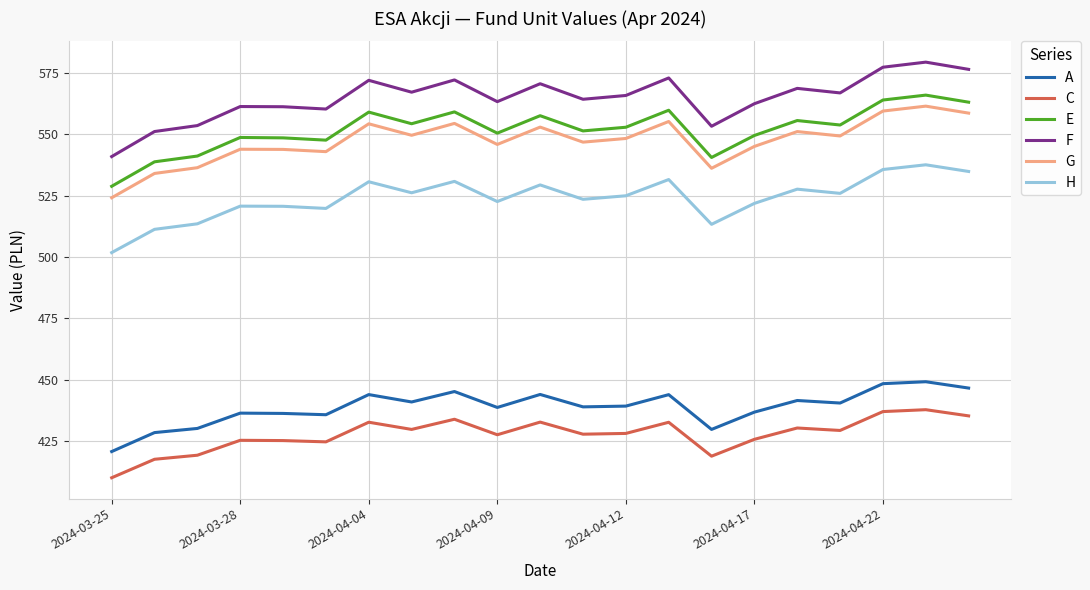

Which series has the widest spread of values?

F